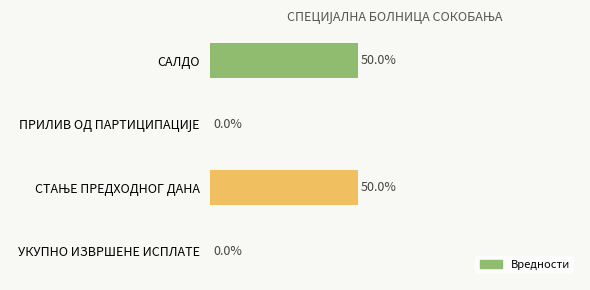

Which label corresponds to the largest value in the chart?

САЛДО